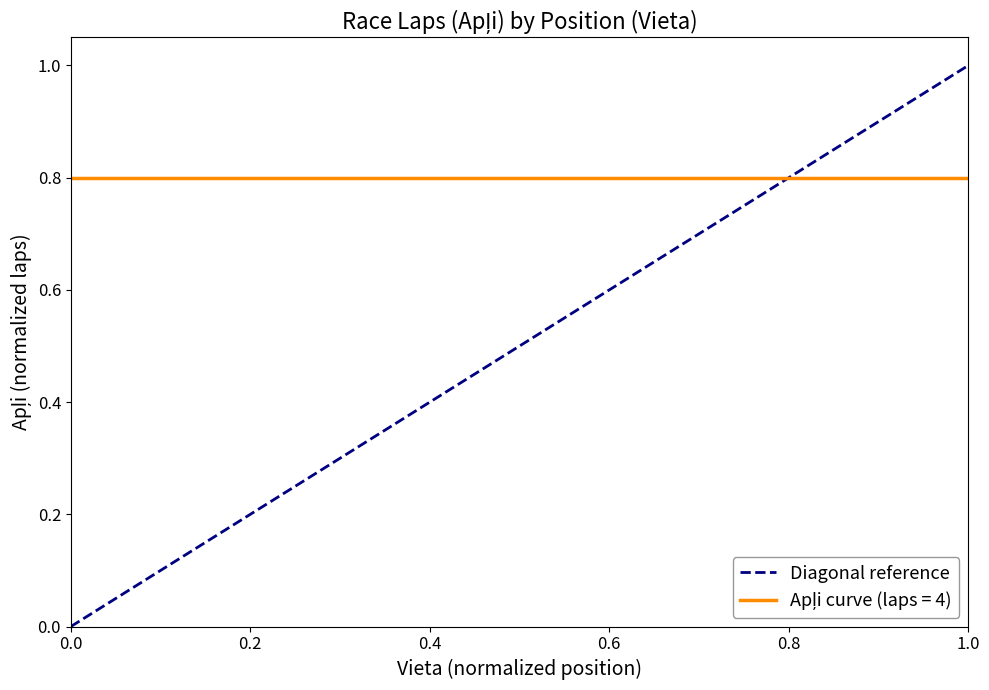

Reading left to right, what are all the values shown in this chart?

0	1